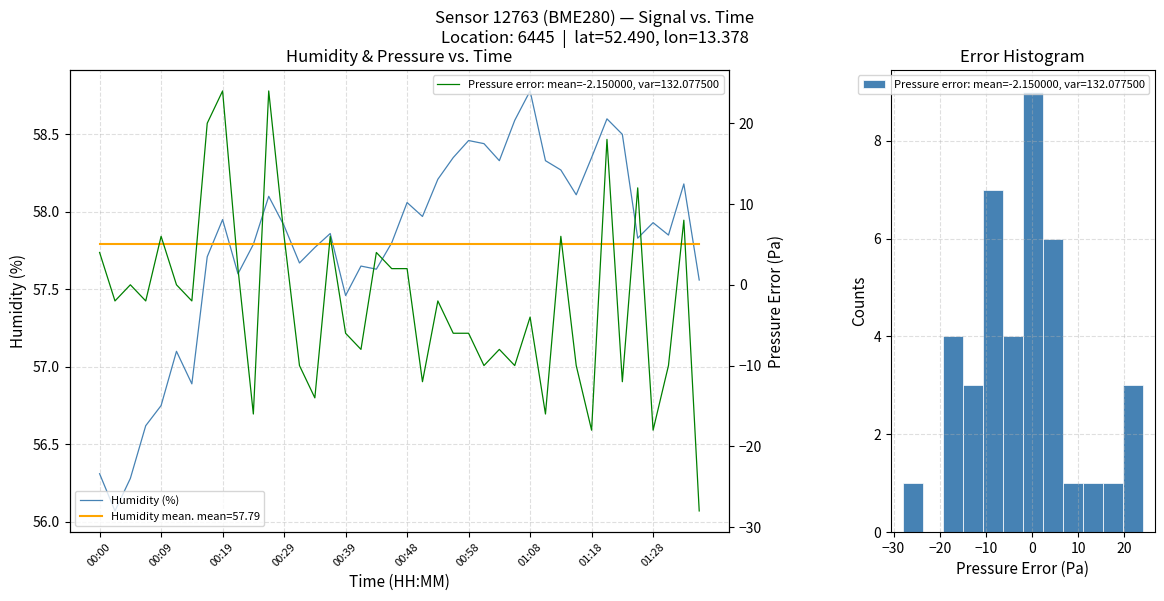

What is the smallest value displayed?

56.1